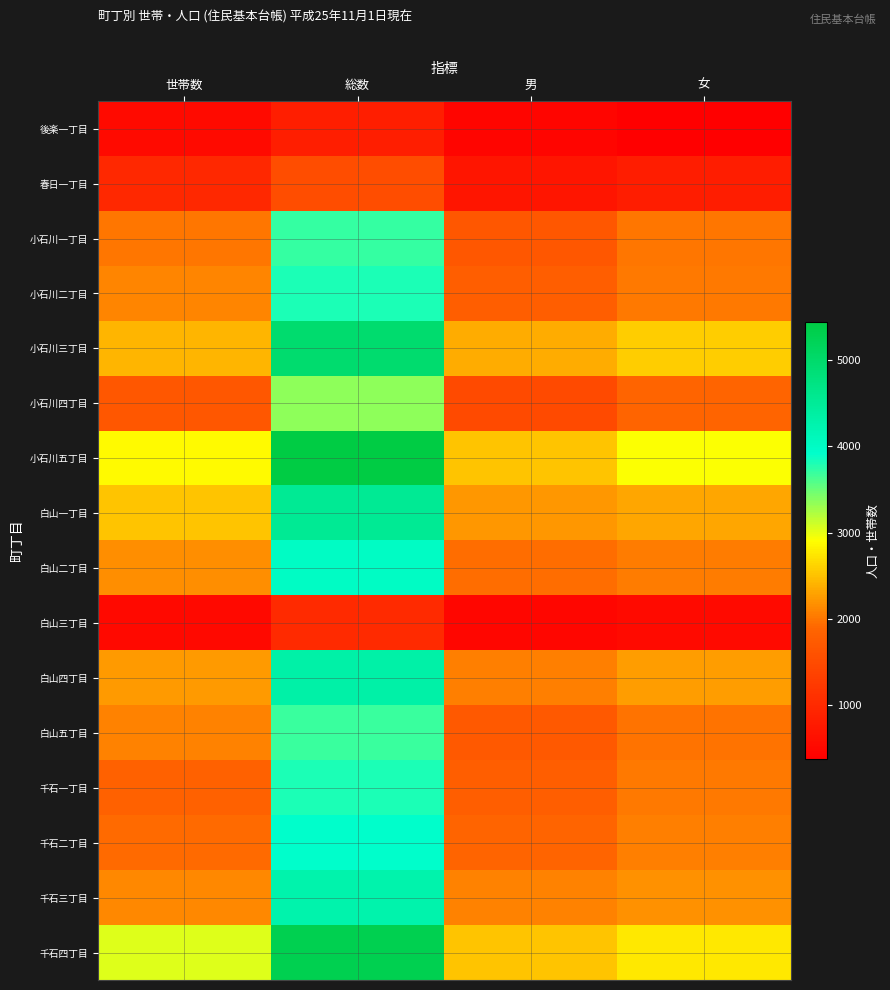

How many series are shown in this chart?

16